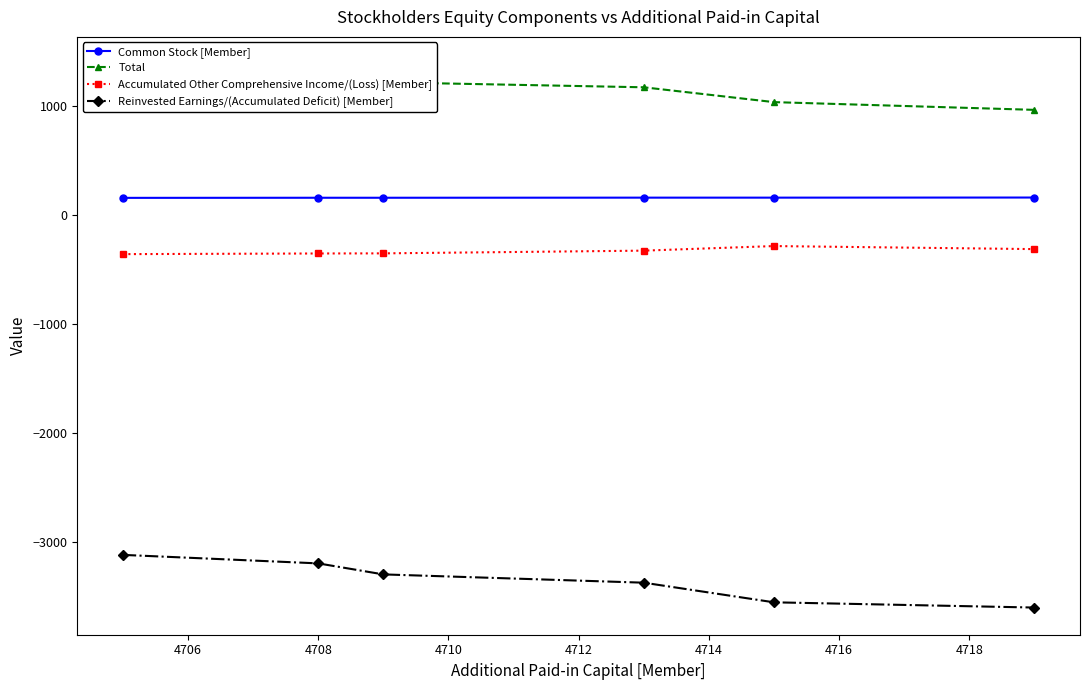

Count the Common Stock [Member] values in the range 157 to 158.

4